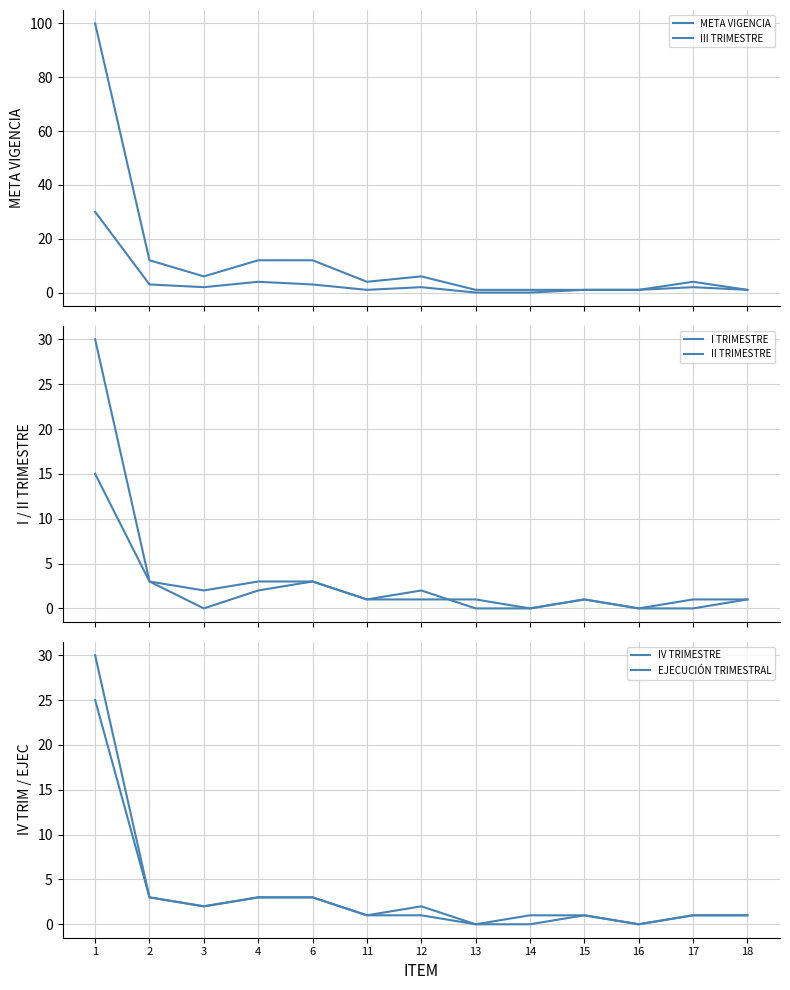

At how many categories does at least one series exceed 15?

1